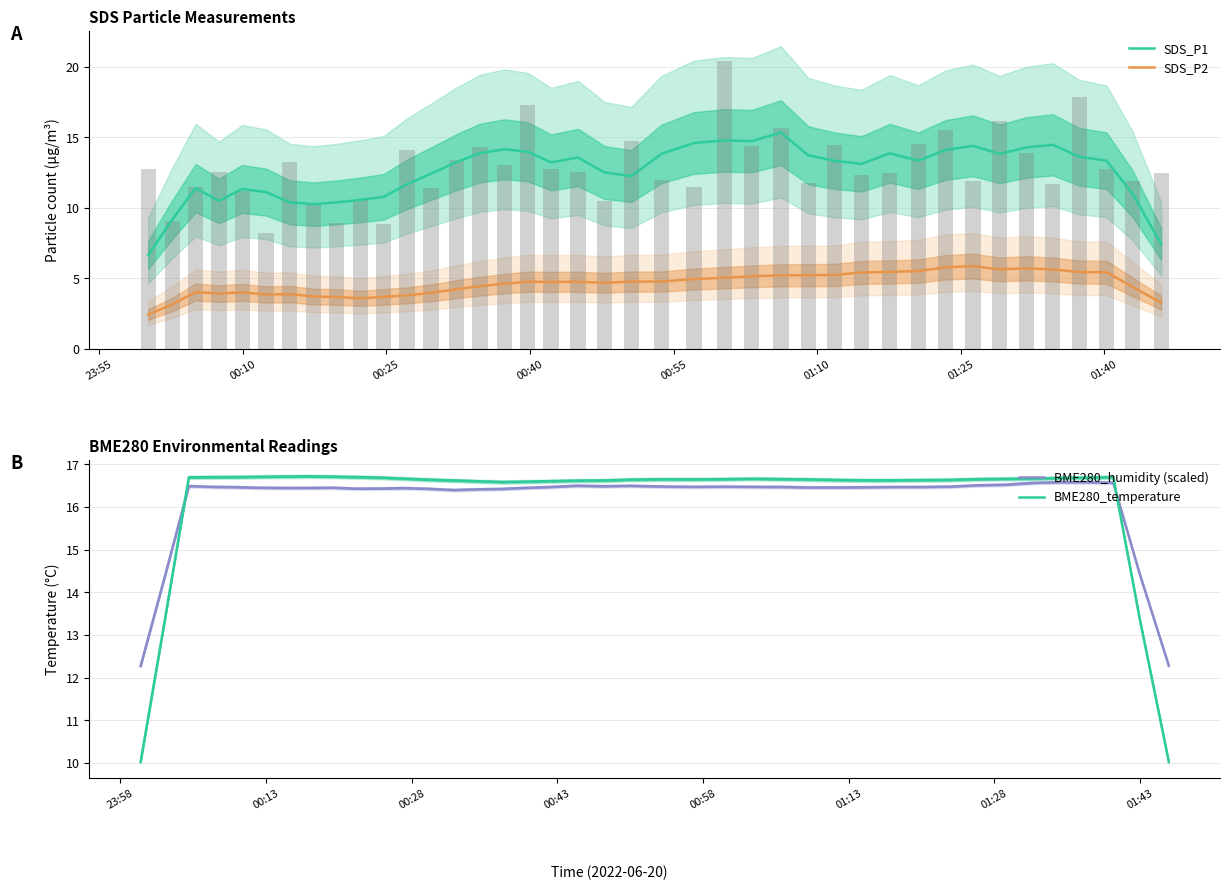

What are all the series names shown in the legend?

SDS_P1, SDS_P2, BME280_humidity (scaled), BME280_temperature